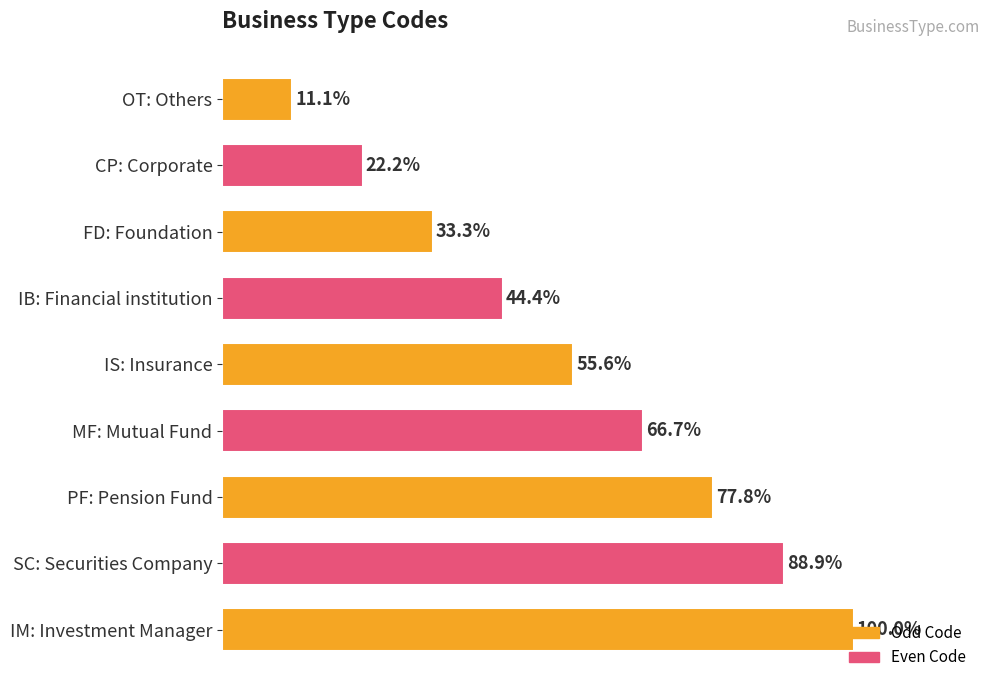

Where is the data nearest to the value 55?

IS: Insurance